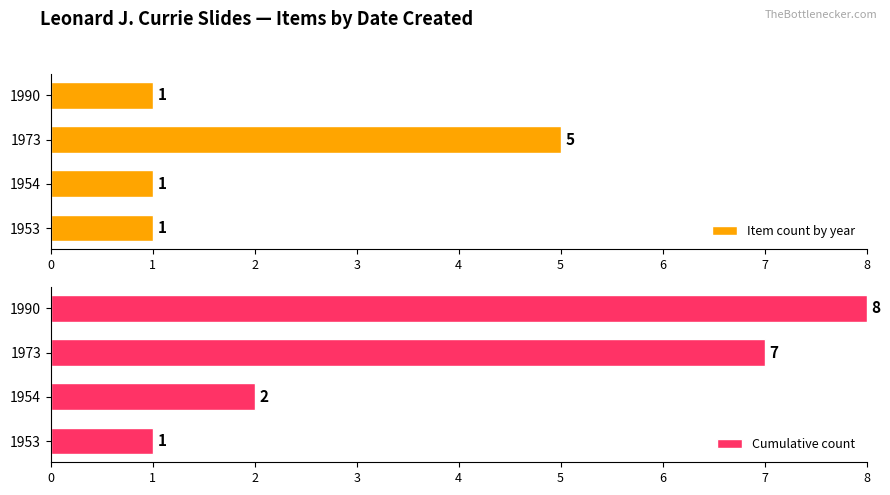

Reading right to left, transcribe all the data shown in this chart.

Item count by year: 1	5	1	1
Cumulative count: 8	7	2	1